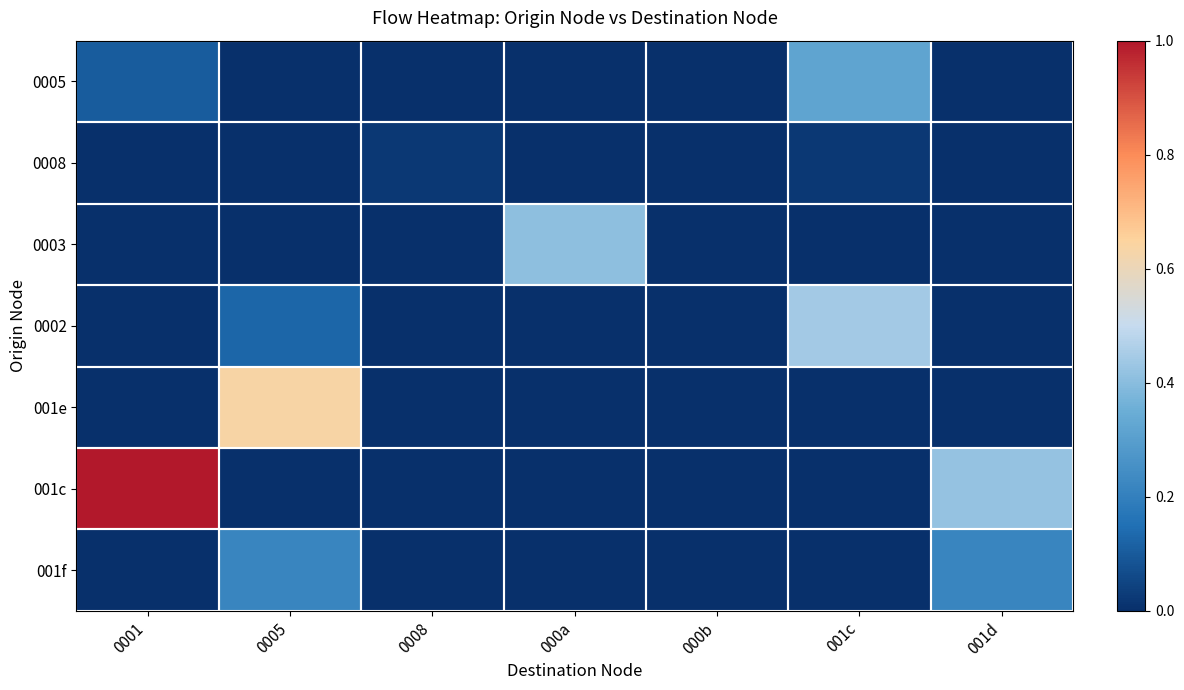

At which category does the chart reach its peak across all series?

0001